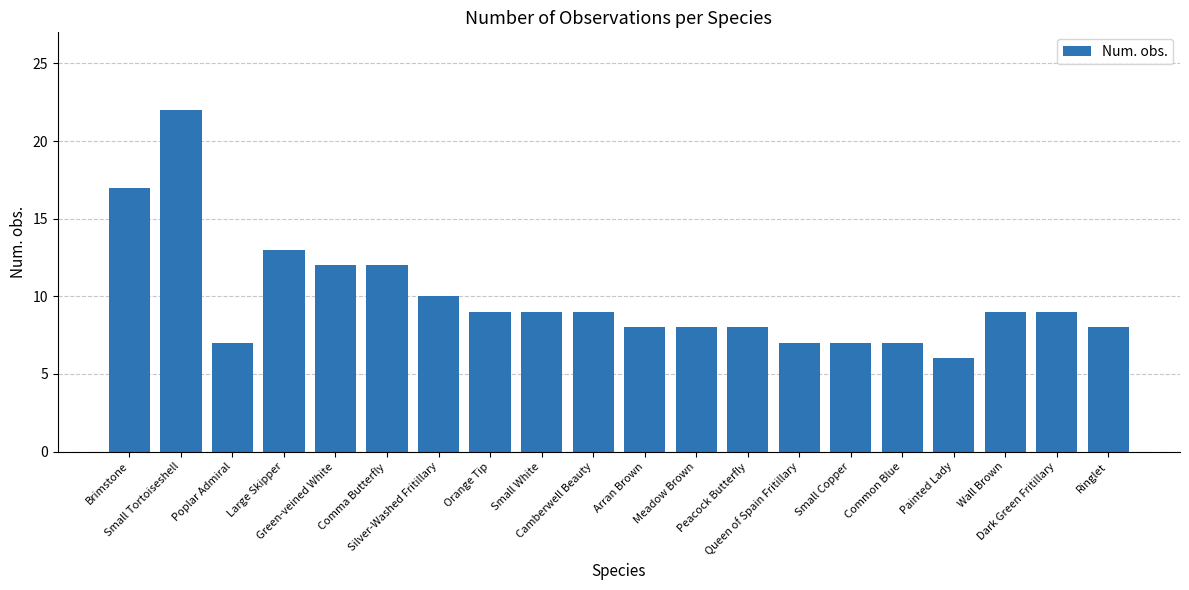

What is the sum of all values?

197